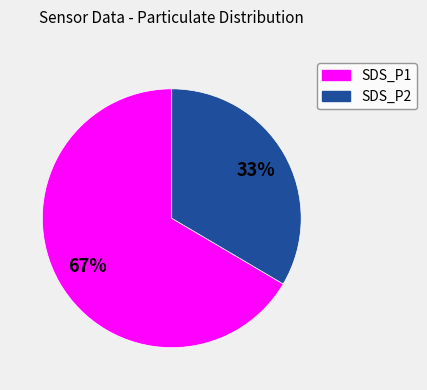

Do SDS_P2 and SDS_P1 together represent more than half of the pie?

Yes